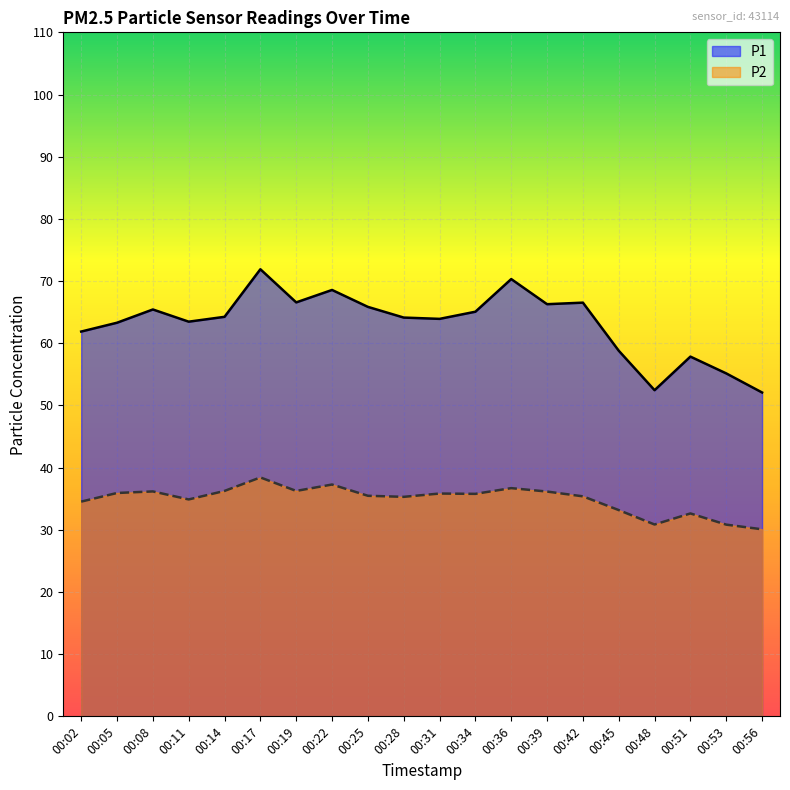

Reading left to right, extract all data points from this chart.

P1: 61.9	63.3	65.4	63.5	64.2	71.9	66.6	68.6	65.8	64.1	63.9	65.1	70.3	66.3	66.5	58.8	52.5	57.9	55.1	52.1
P2: 34.5	35.9	36.2	34.9	36.2	38.4	36.2	37.3	35.5	35.3	35.8	35.8	36.7	36.1	35.4	33.2	30.9	32.6	30.8	30.1